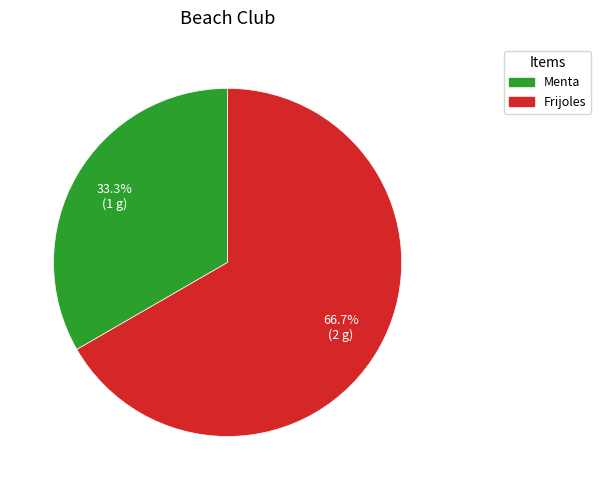

Which has a higher value, Frijoles or Menta?

Frijoles